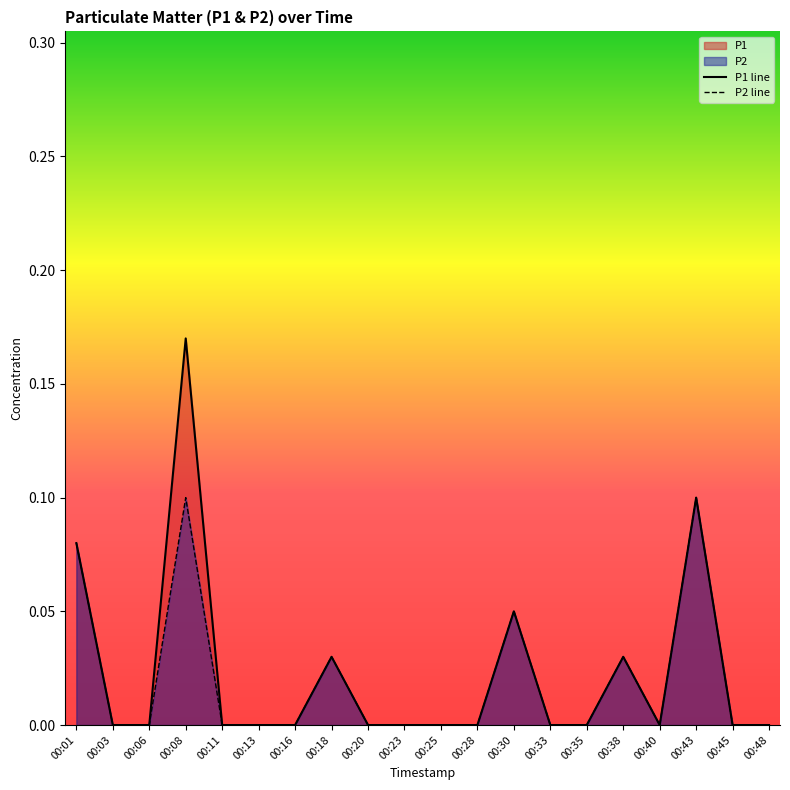

Which series has the largest total across all categories?

P1 line